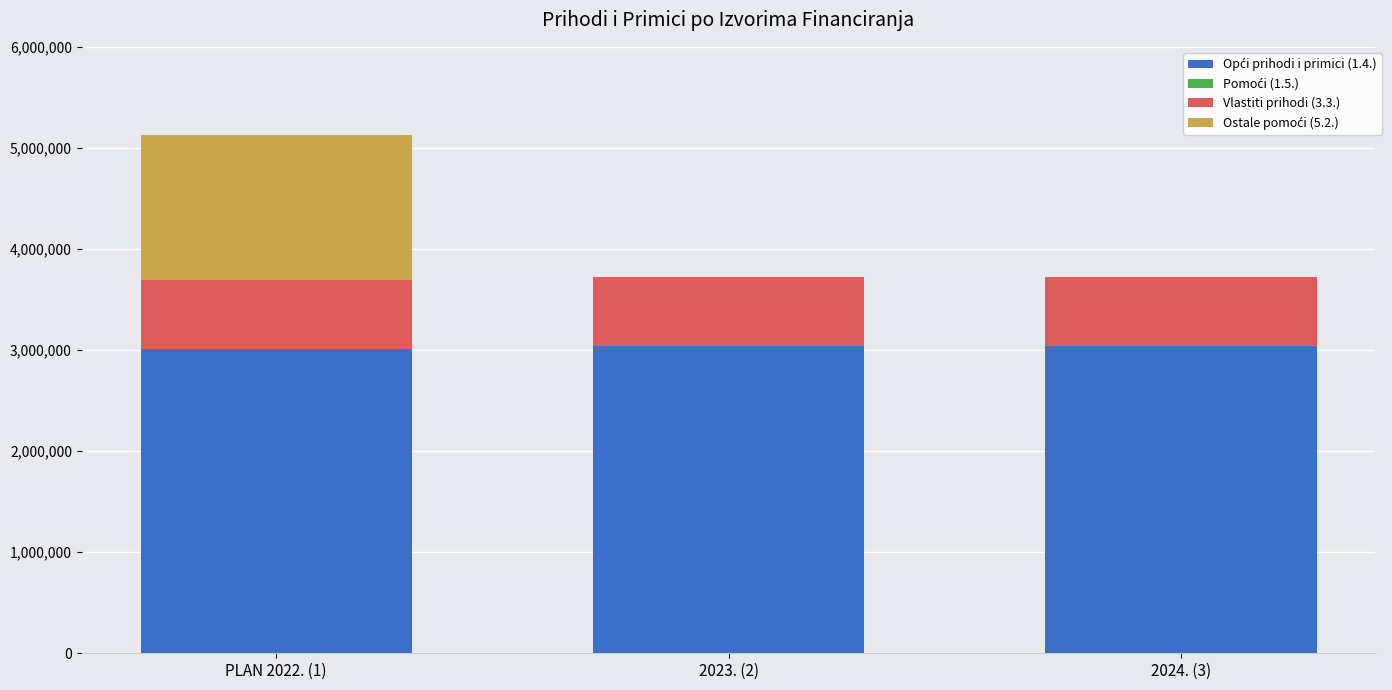

Is it true that Opći prihodi i primici (1.4.) equals 3038000 at 2023. (2)?

True